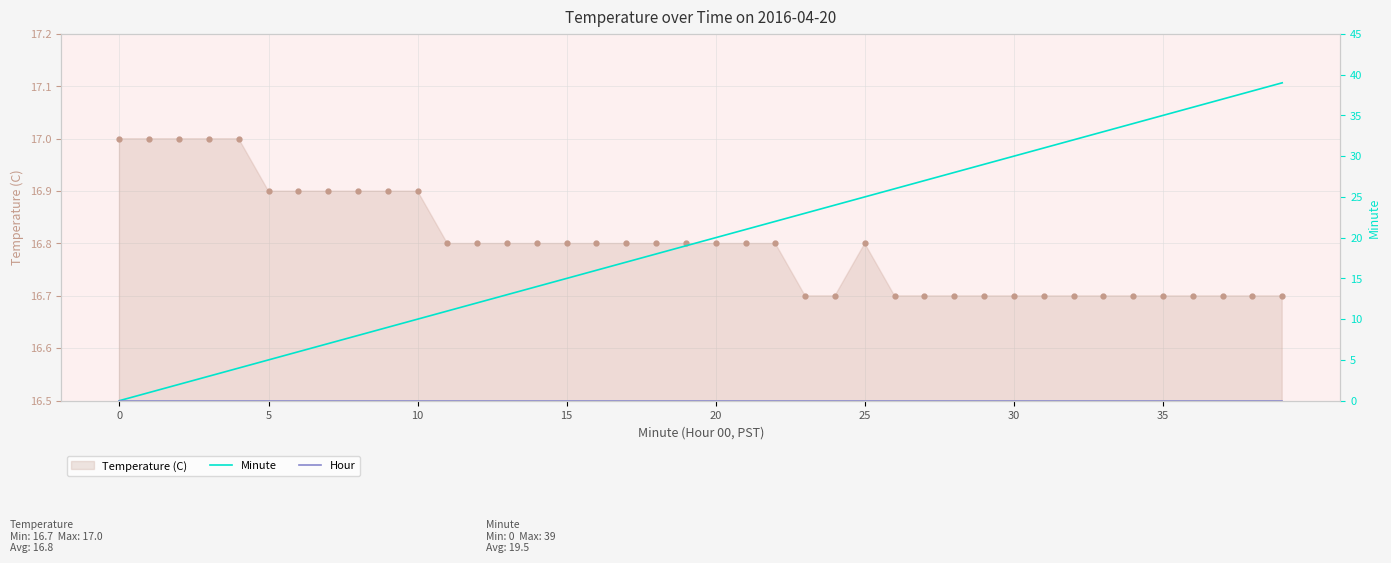

Between 16 and 25, which series saw the biggest shift?

Minute